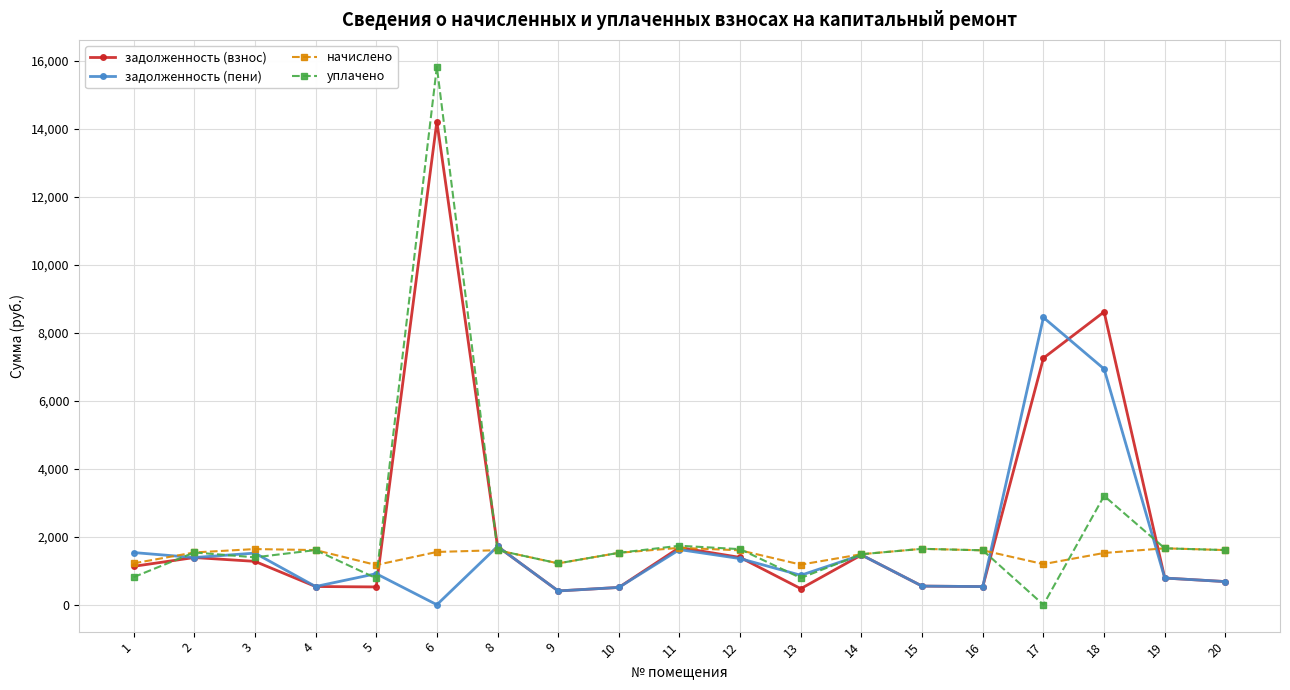

What is the lowest value of the задолженность (взнос) series?

405.6